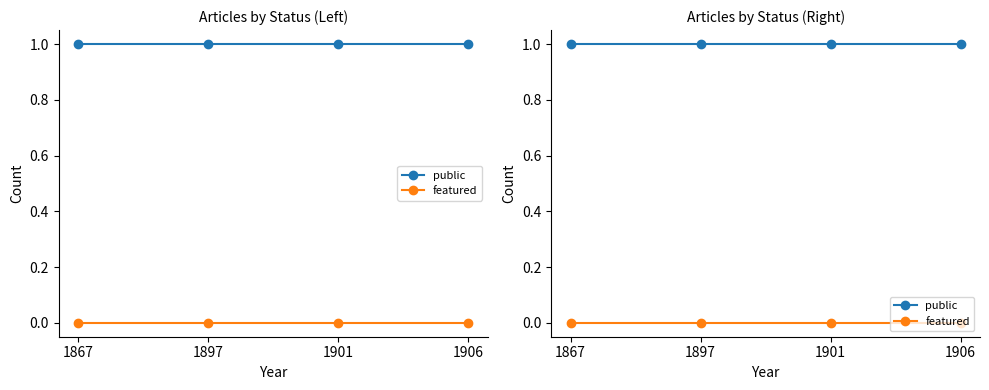

At 1897, list the series in order from largest to smallest.

public, featured